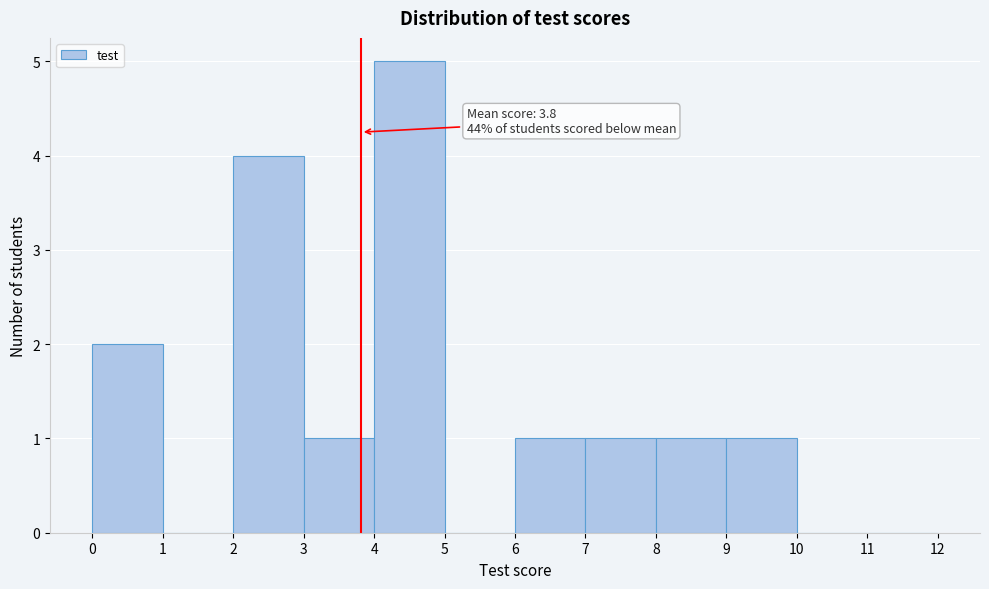

Which range on the x-axis has the tallest bar?

4 to 5